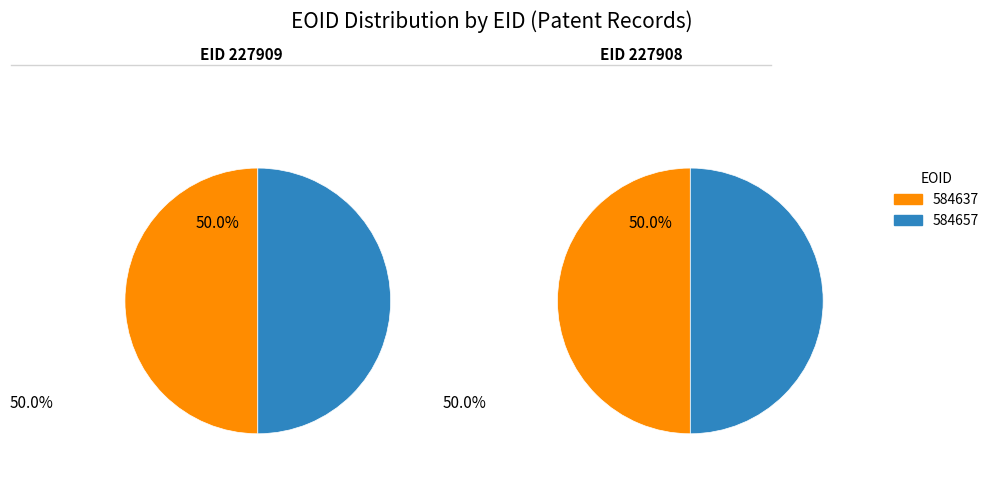

To the nearest percent, what is the average slice percentage?

50%